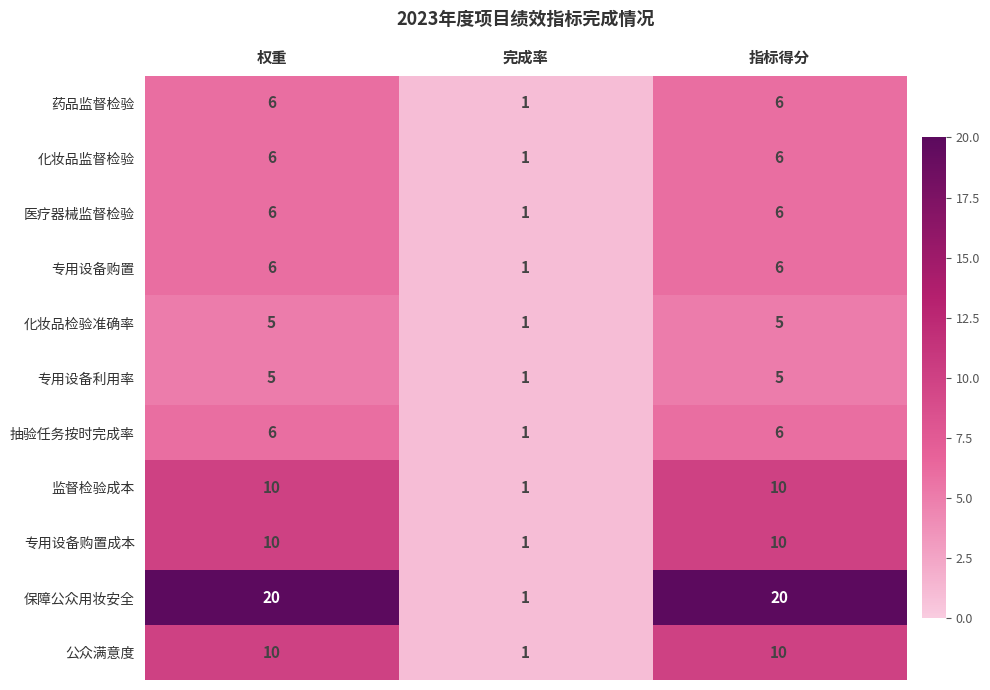

What value does the 保障公众用妆安全 series have at 指标得分?

20